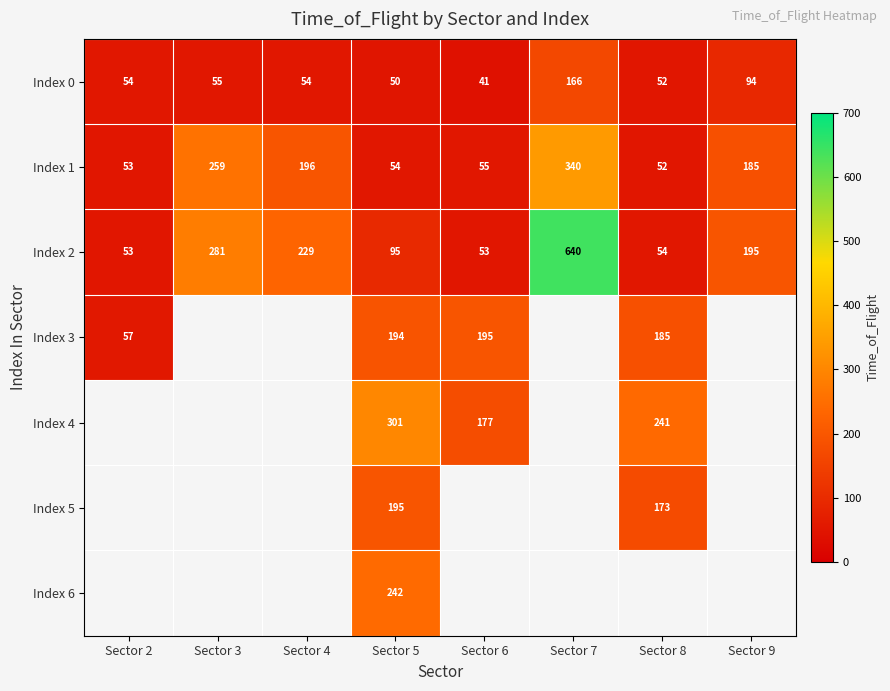

Is the value of Index 3 at Sector 5 greater than the value of Index 1 at Sector 4?

No